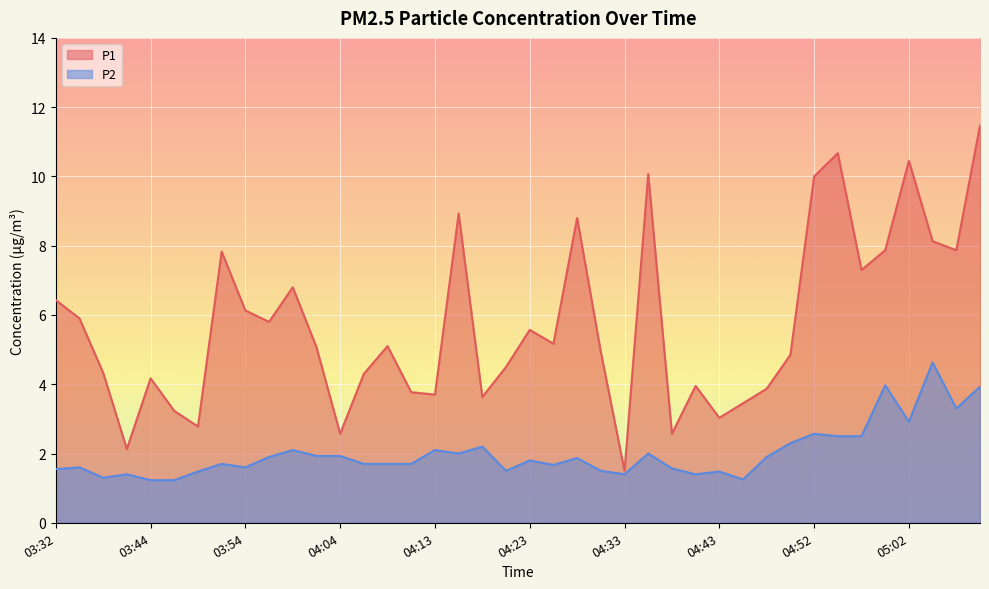

At which label is P2 closest to 2?

04:16